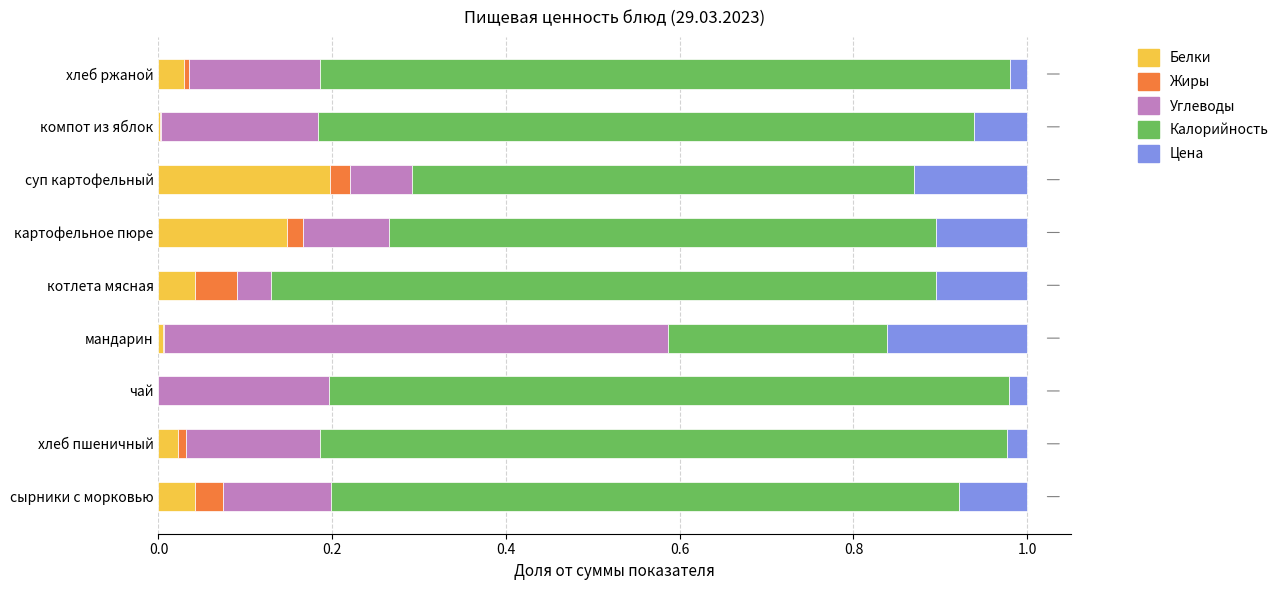

What is the sum of all Белки values?

0.5